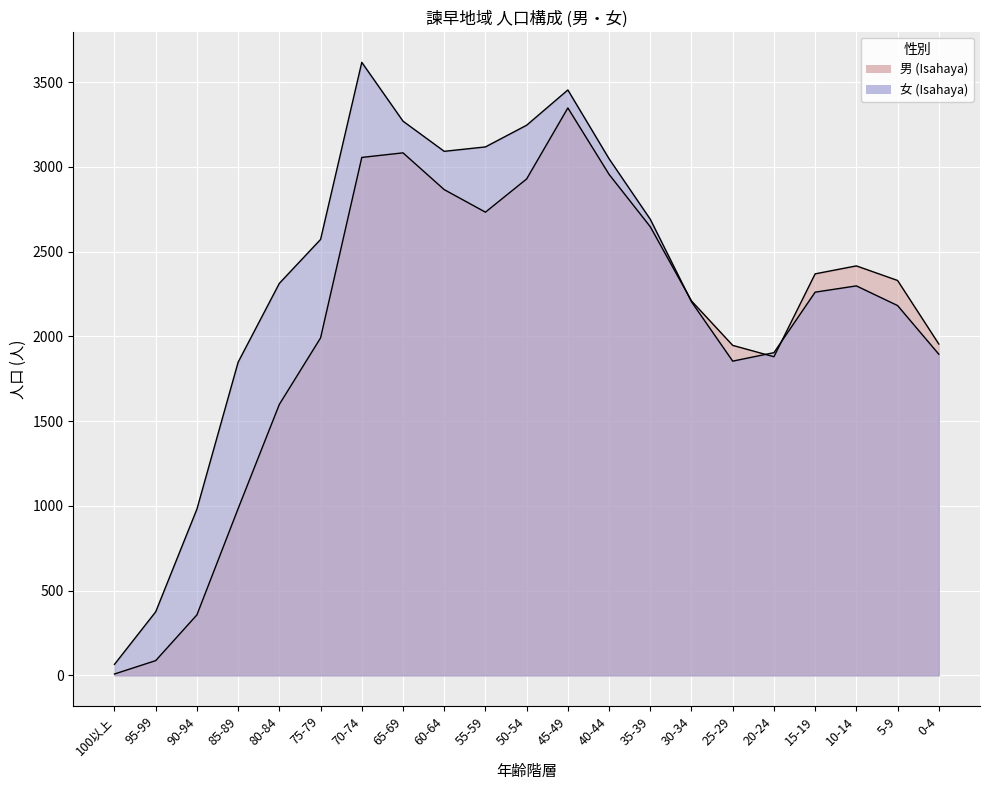

At which label does 男 (Isahaya) reach its peak?

45-49